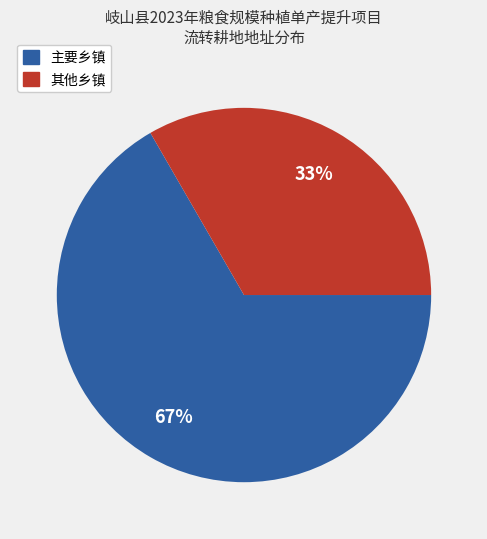

To the nearest percent, what is the average slice percentage?

50%